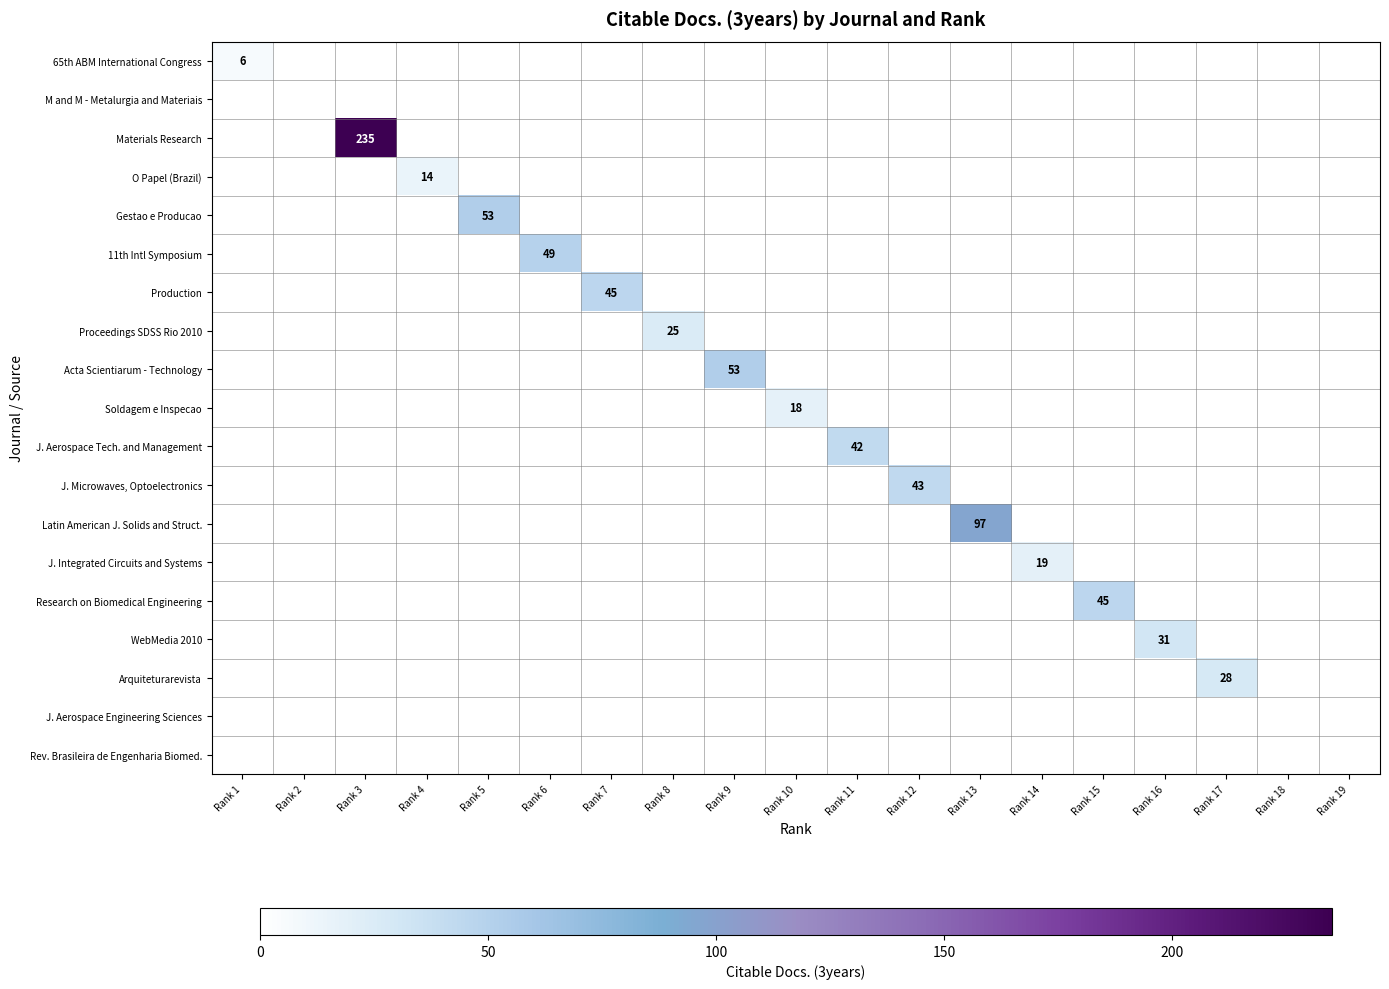

True or false: 65th ABM International Congress has a value of 6 at Rank 1.

True